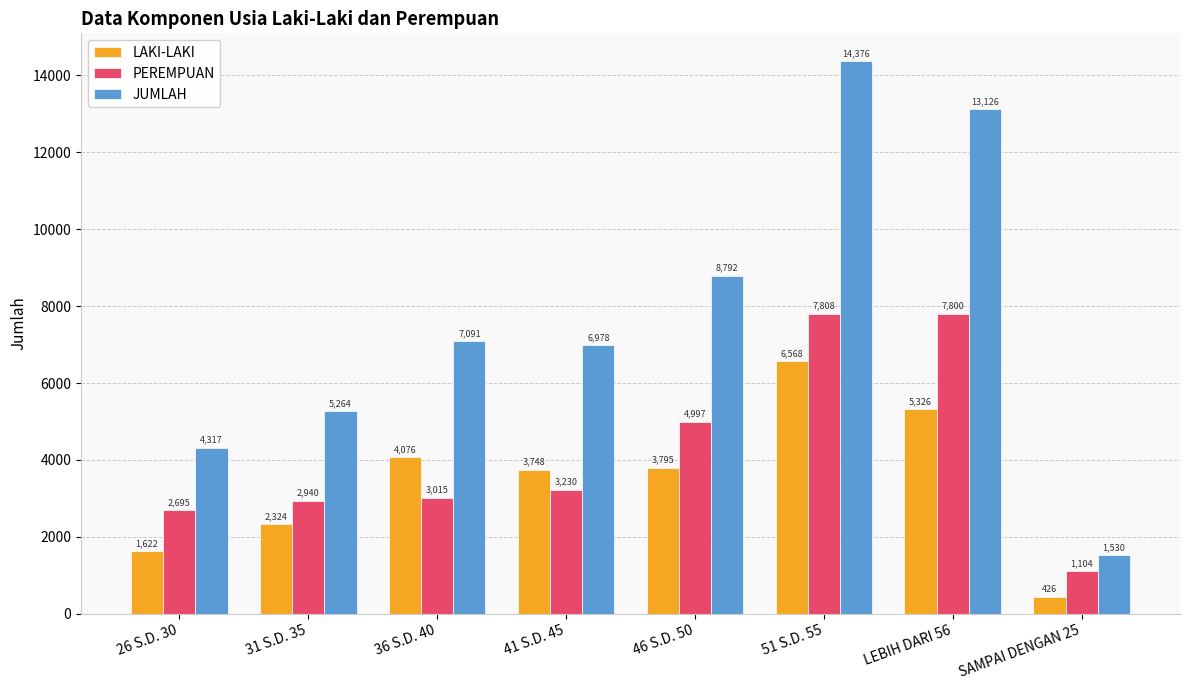

The value of LAKI-LAKI at 41 S.D. 45 is 834. True or false?

False